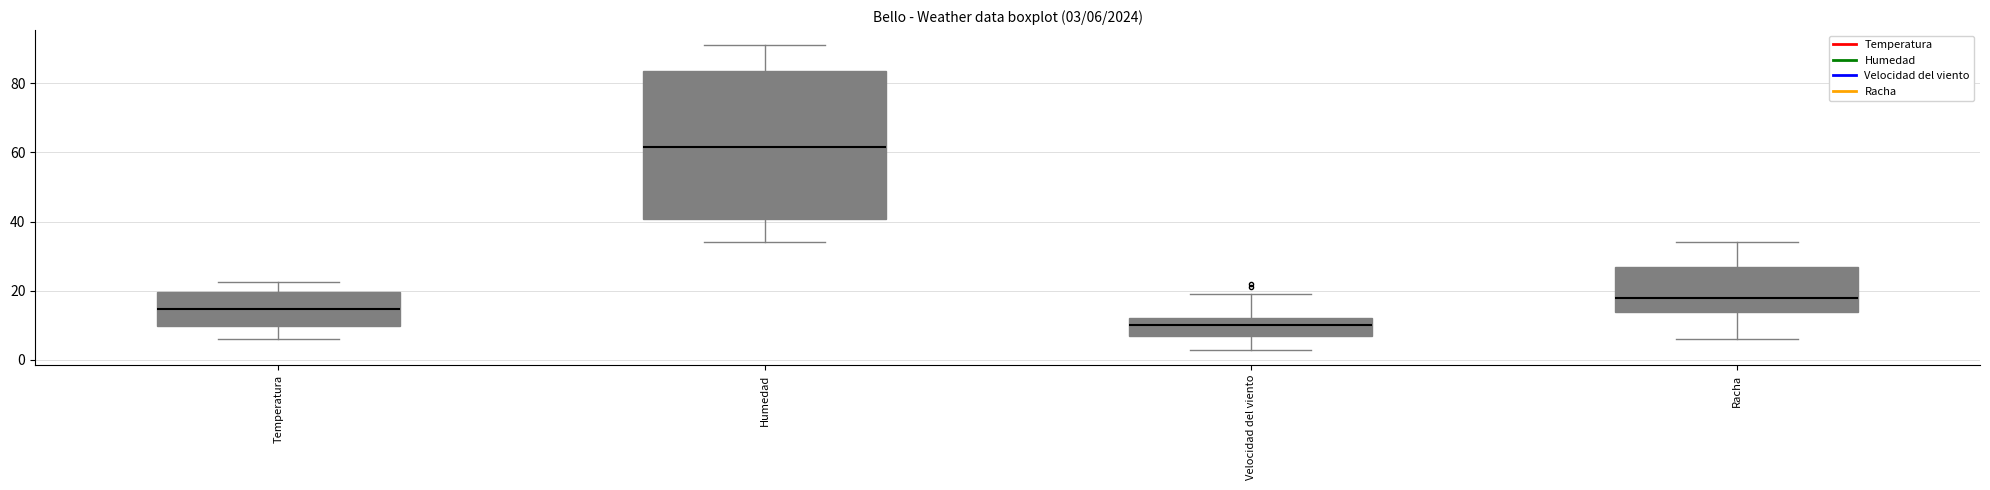

Which box has the lowest median line?

Velocidad del viento